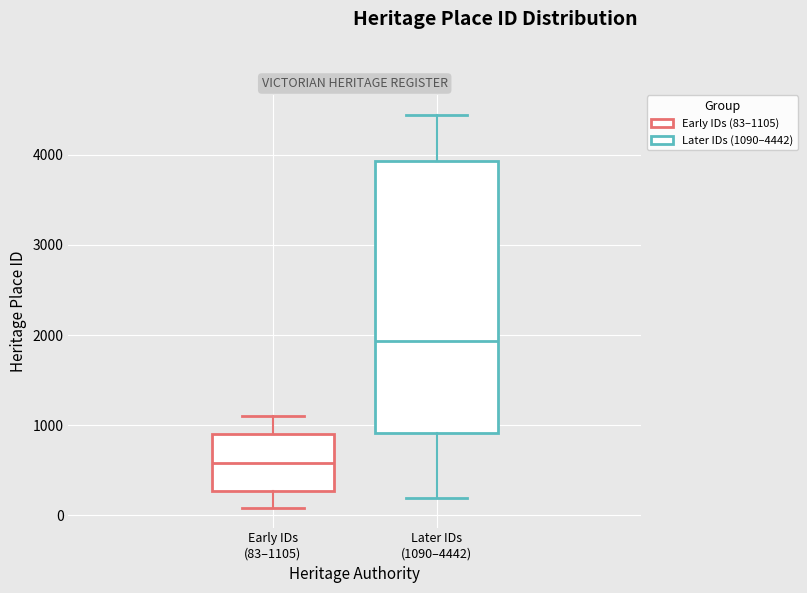

Where is the lower edge of the box for Later IDs (1090–4442) on the y-axis? The values are not printed on the chart, so give them approximately, as read against the axis.

900